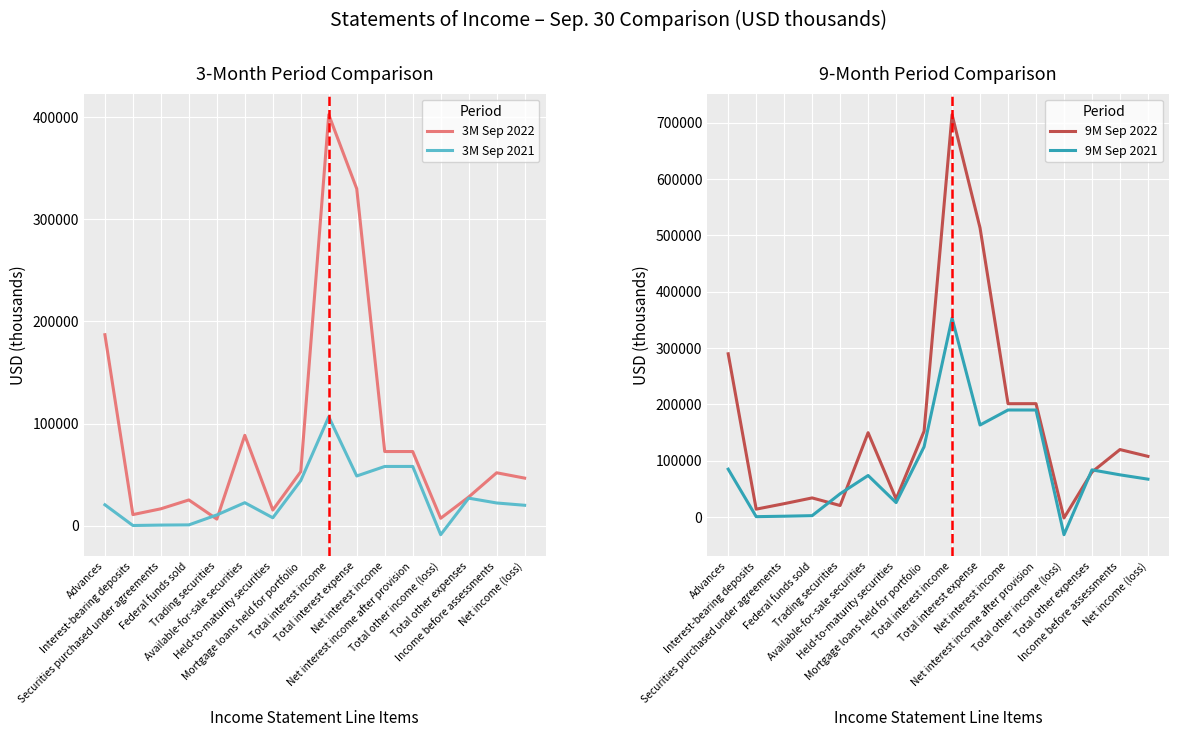

True or false: 3M Sep 2021 and 9M Sep 2021 cross at least once.

True